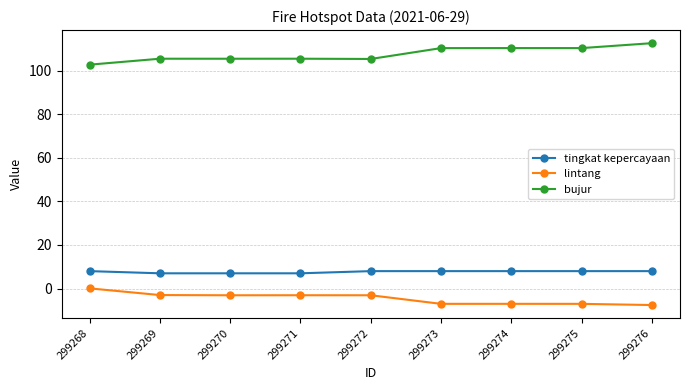

What is the average value of the lintang series?

-4.5